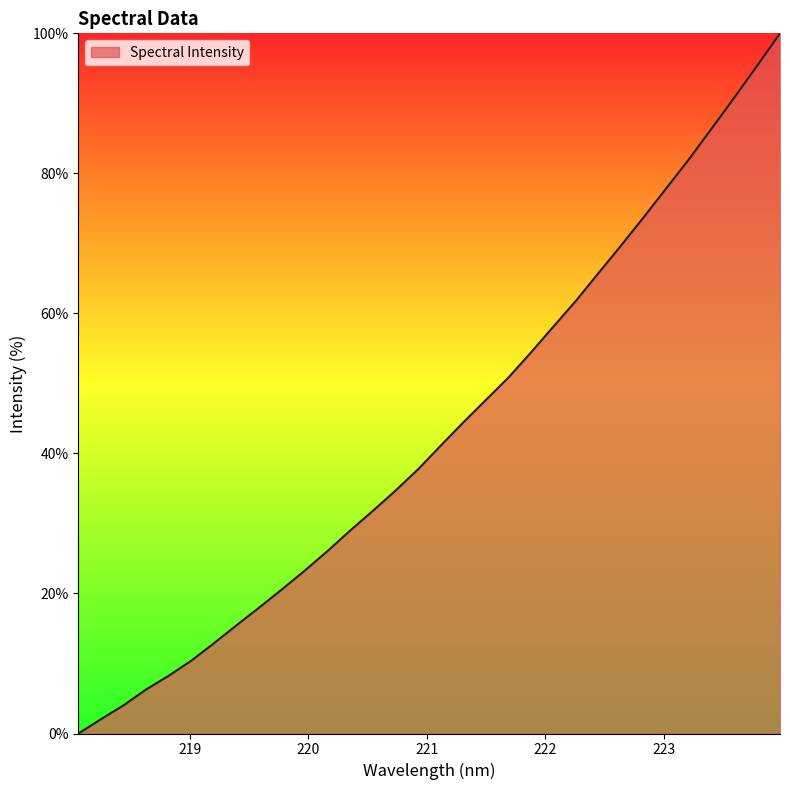

What is the greatest value displayed?

100.0